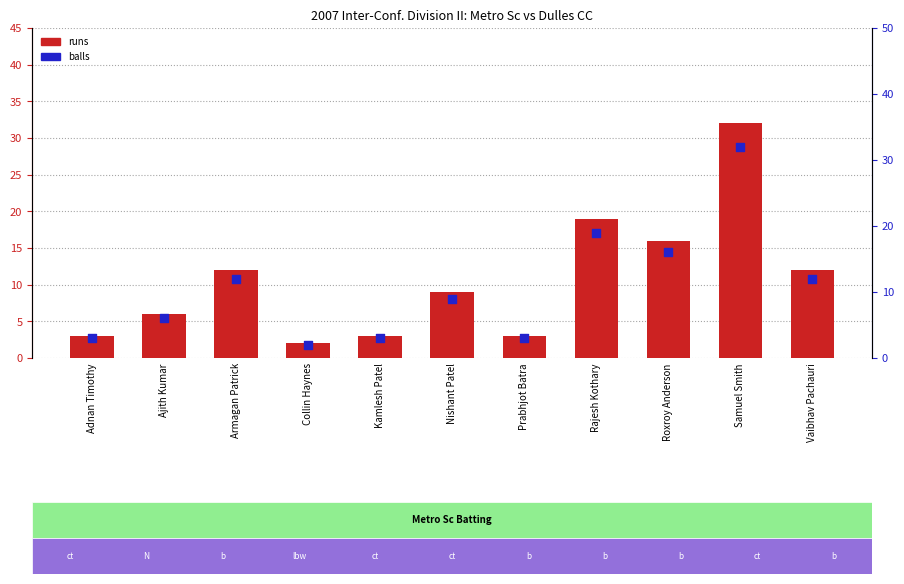

Which series contains the lowest Y value?

runs